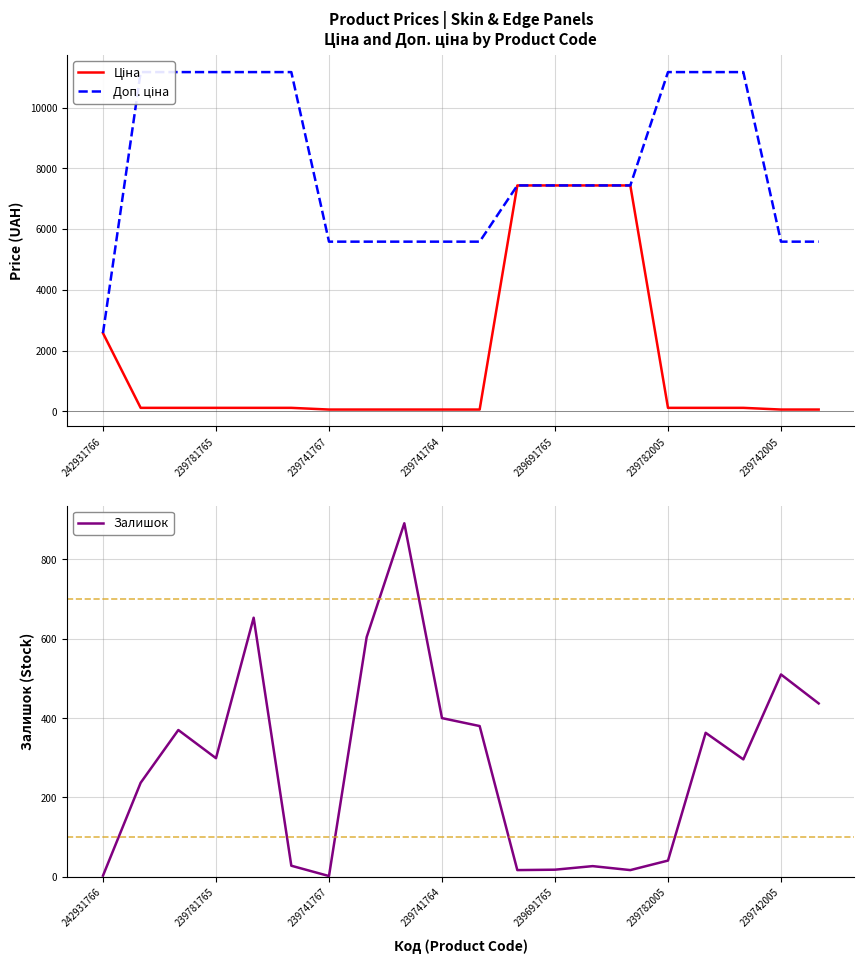

What is the difference between the maximum and minimum values in the Ціна series?

7380.3